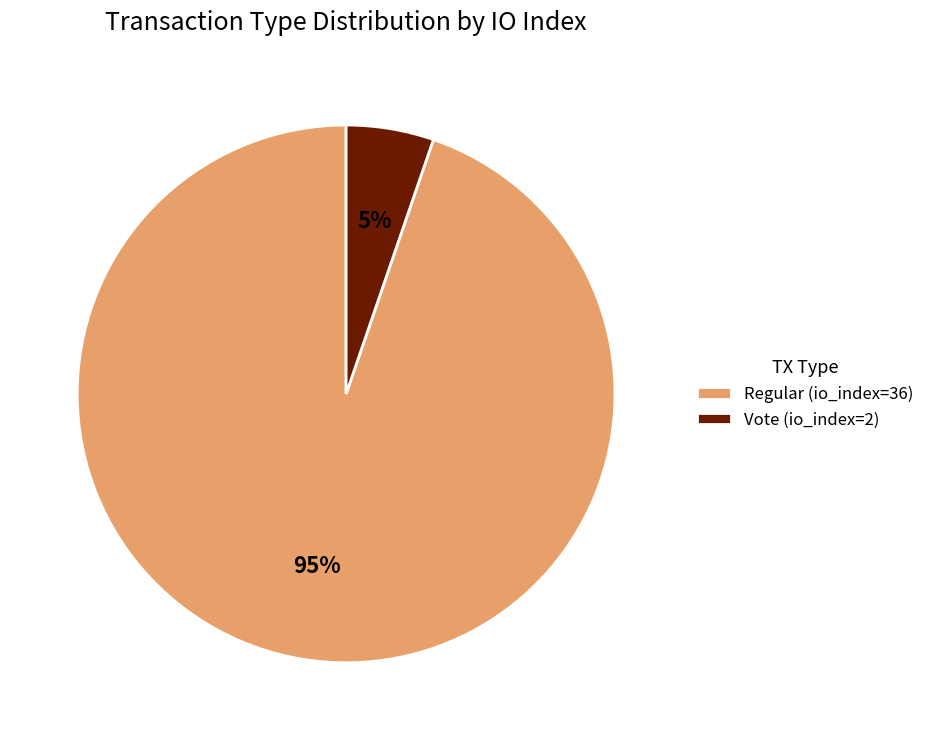

True or false: Regular (io_index=36) accounts for 99% of the total.

False